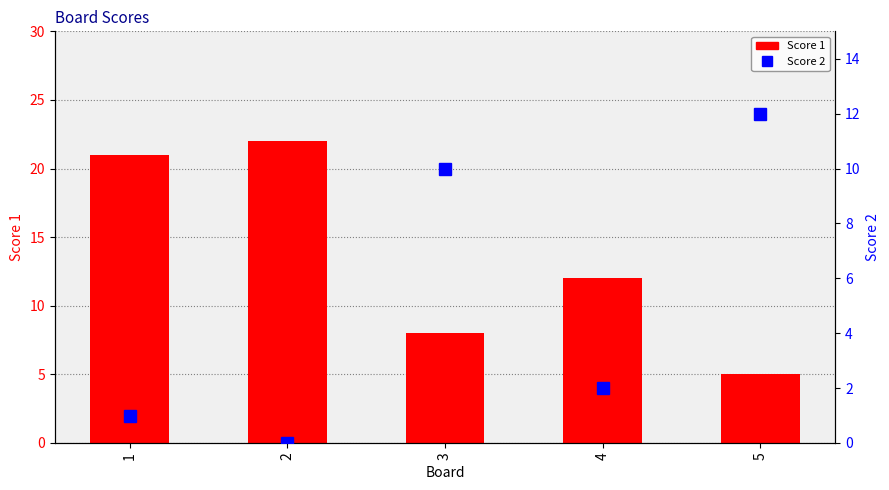

What is the total value across all series at 2?

22